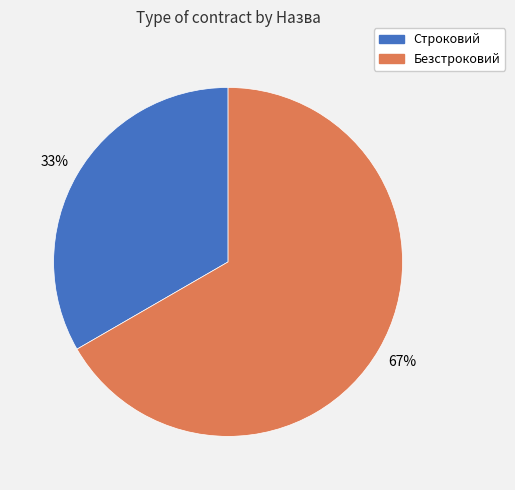

Count the number of slices in the pie.

2